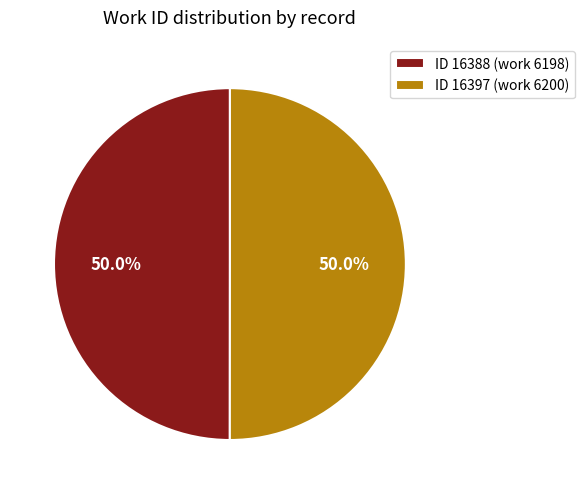

Is the sum of ID 16388 (work 6198) and ID 16397 (work 6200) greater than half?

Yes